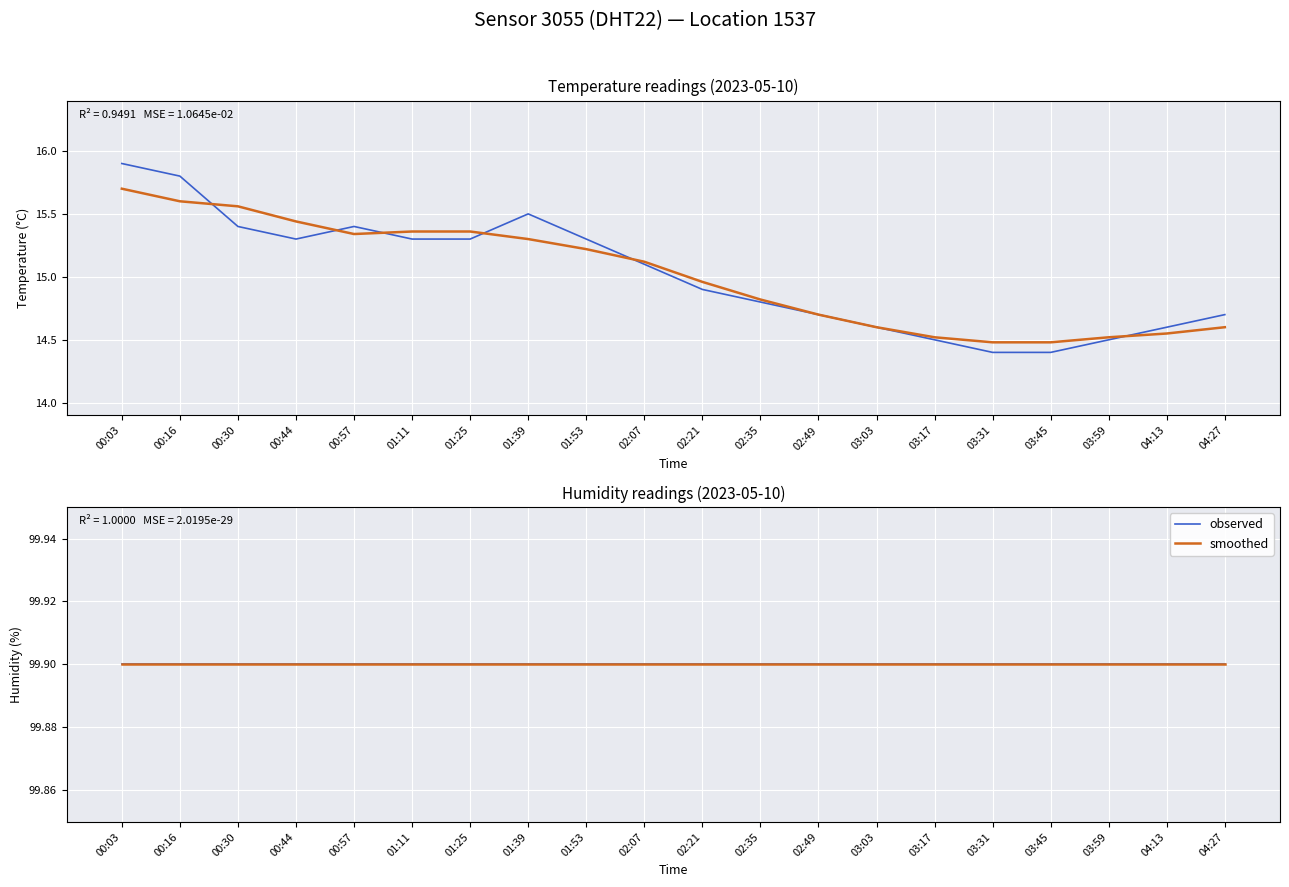

True or false: the data has more than 0 interior local peaks.

True